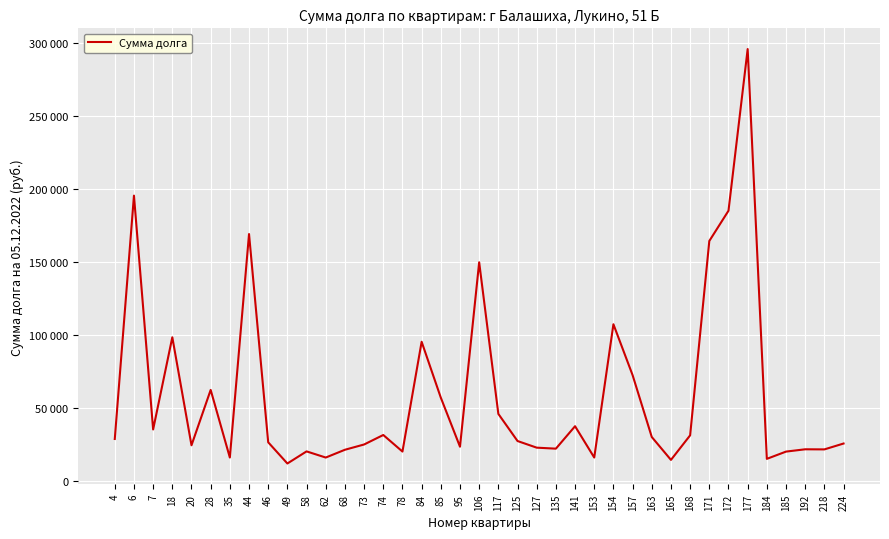

Rank the categories by value from highest to lowest.

177, 6, 172, 44, 171, 106, 154, 18, 84, 157, 28, 85, 117, 141, 7, 74, 168, 163, 4, 125, 46, 224, 73, 20, 95, 127, 135, 192, 218, 68, 58, 78, 185, 153, 35, 62, 184, 165, 49